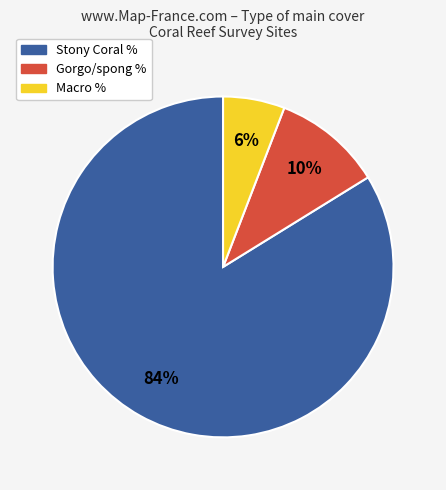

Count the number of slices in the pie.

3